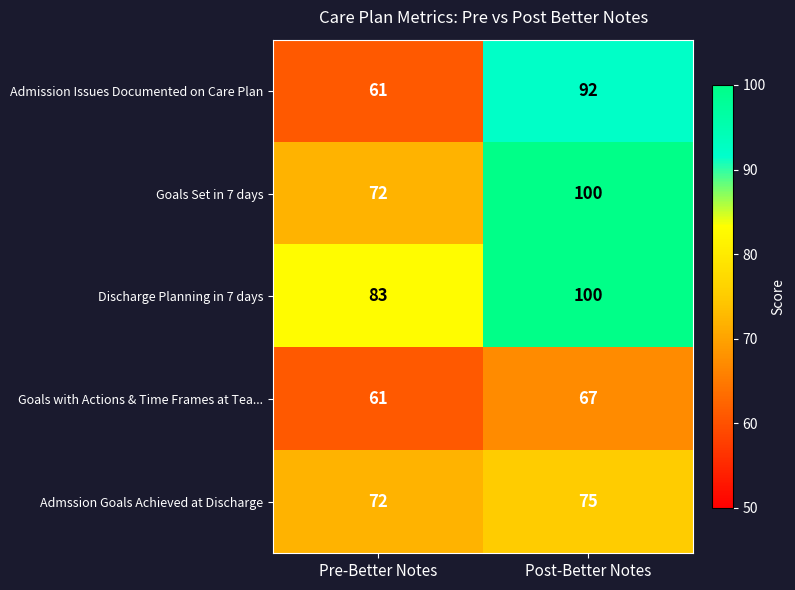

Where is Goals Set in 7 days nearest to the value 86?

Pre-Better Notes